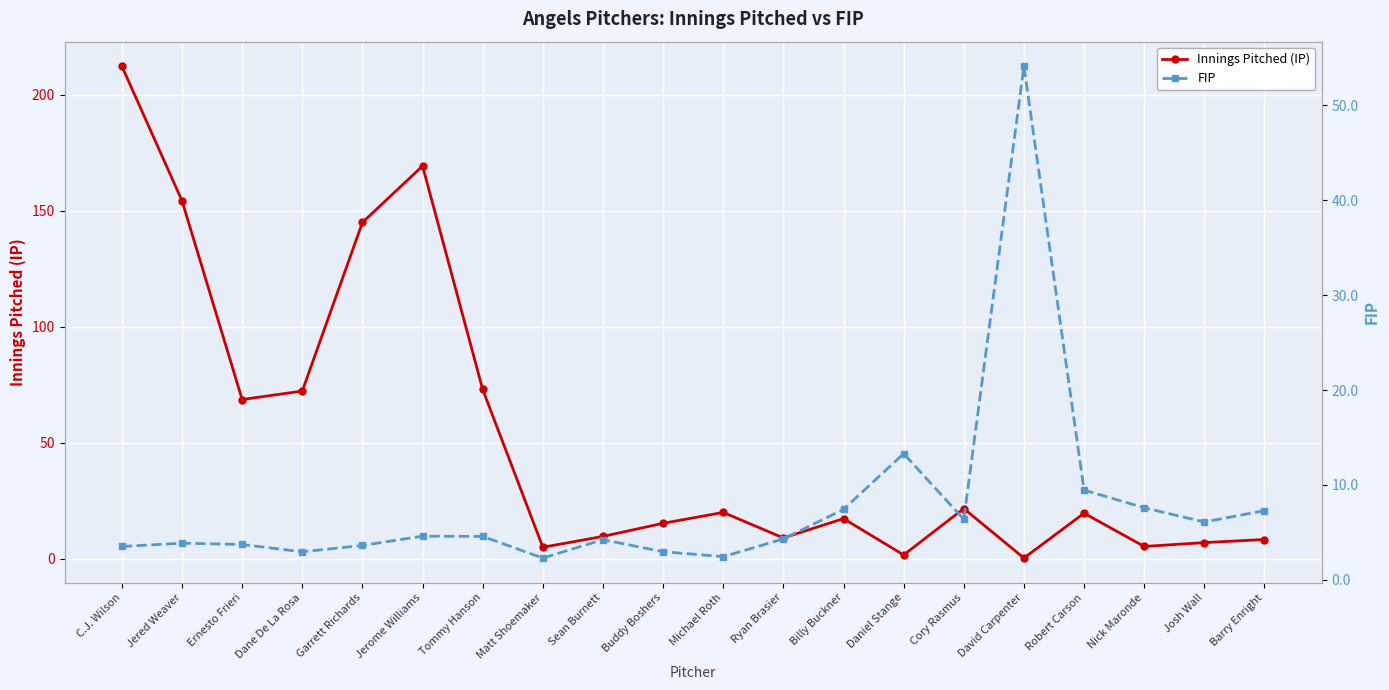

In FIP, how many points are higher than both neighbors (excluding endpoints)?

5